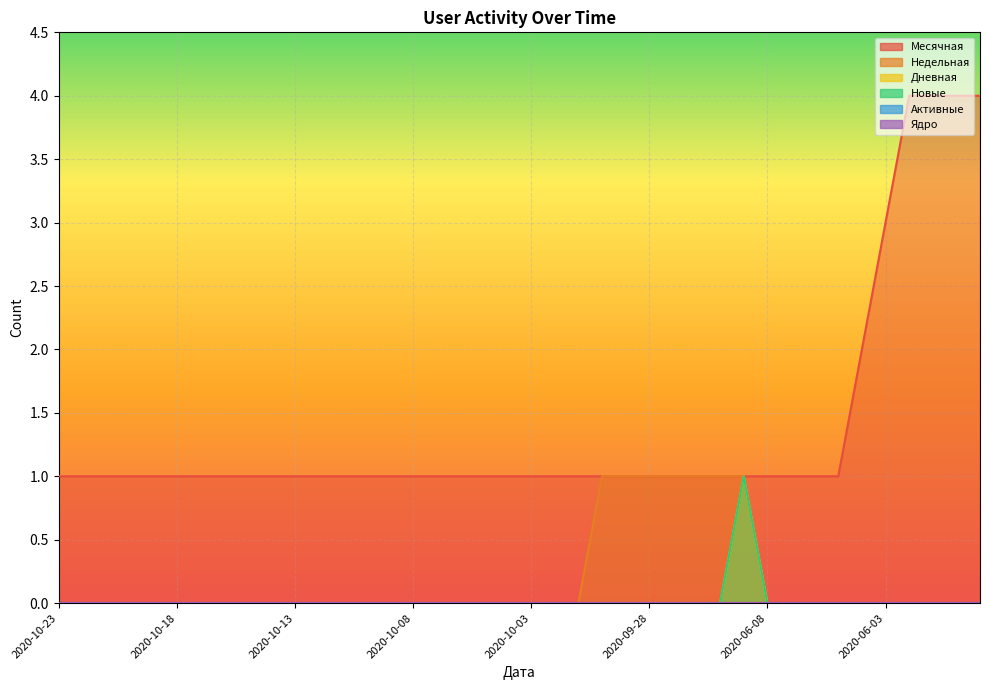

At which label does Дневная reach its minimum?

2020-10-23